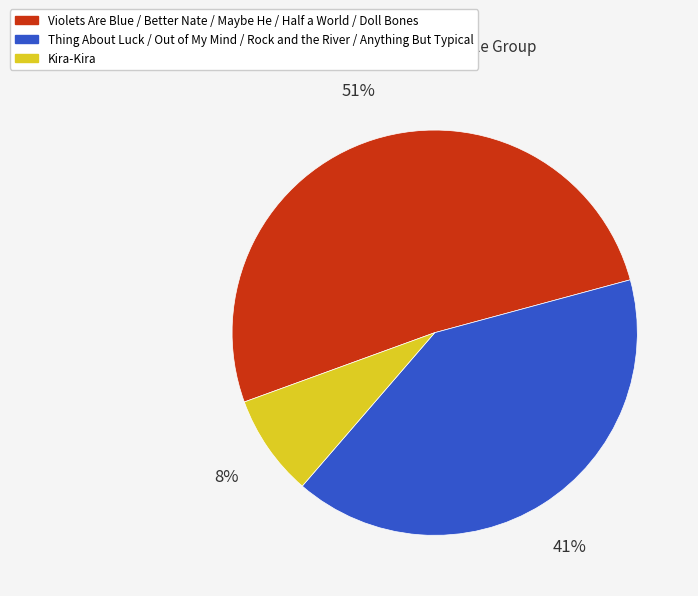

Does any single category account for the majority?

Yes